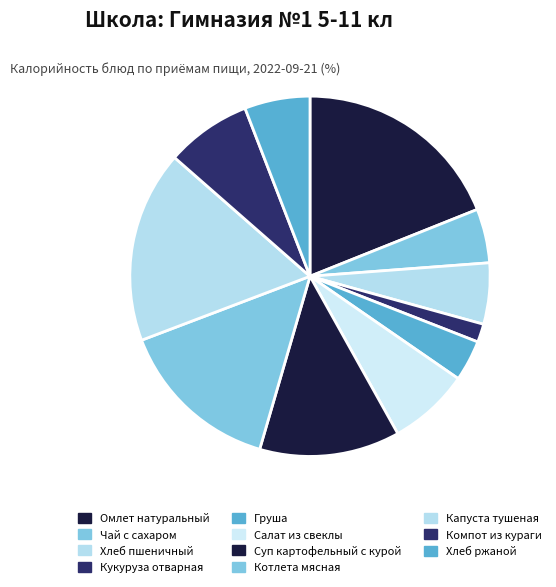

The Омлет натуральный slice represents 19% of the pie. True or false?

True